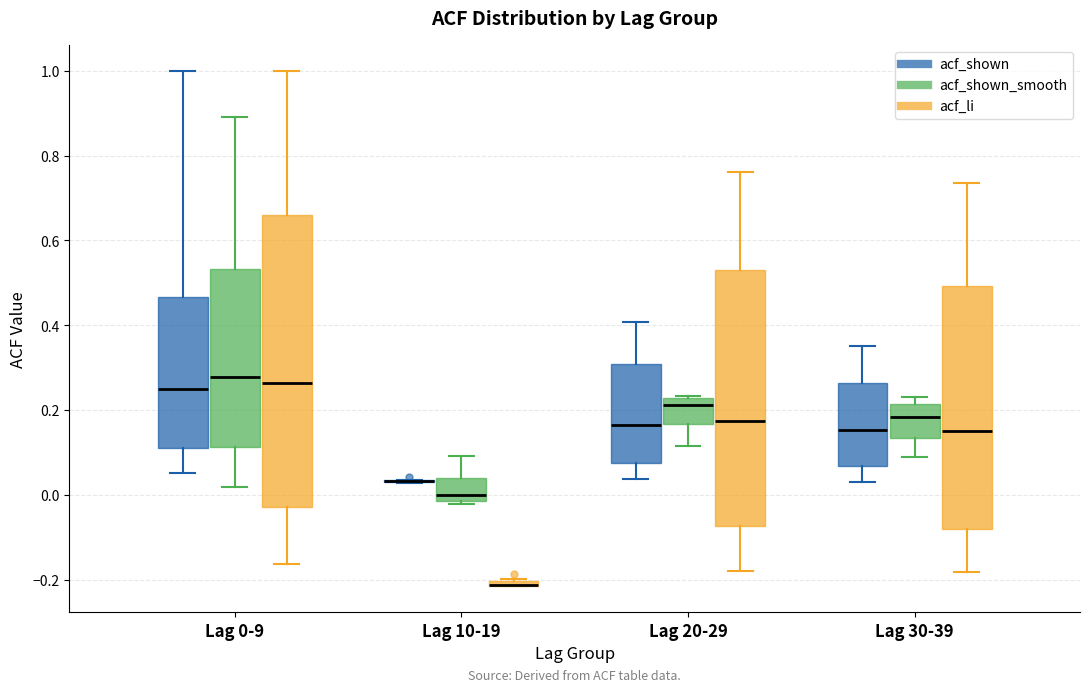

Where is the lower edge of the box for Lag 30-39 (acf_shown) on the y-axis? The values are not printed on the chart, so give them approximately, as read against the axis.

0.06